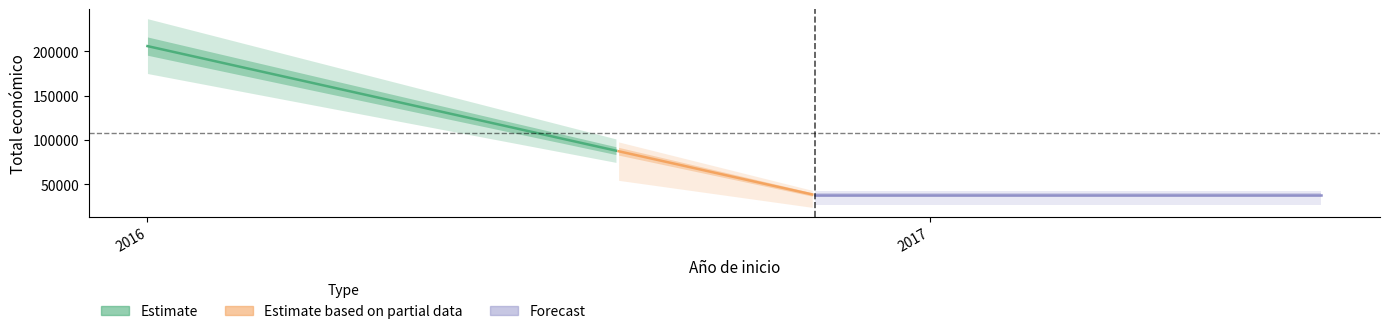

What is the sum of all values?

215131